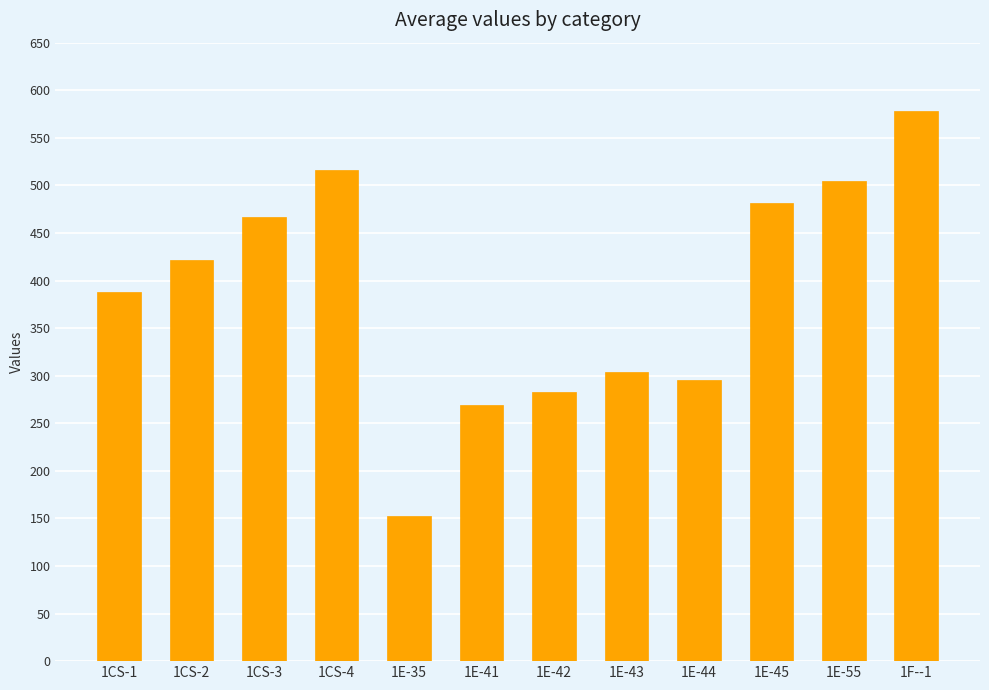

Are the bars horizontal?

No